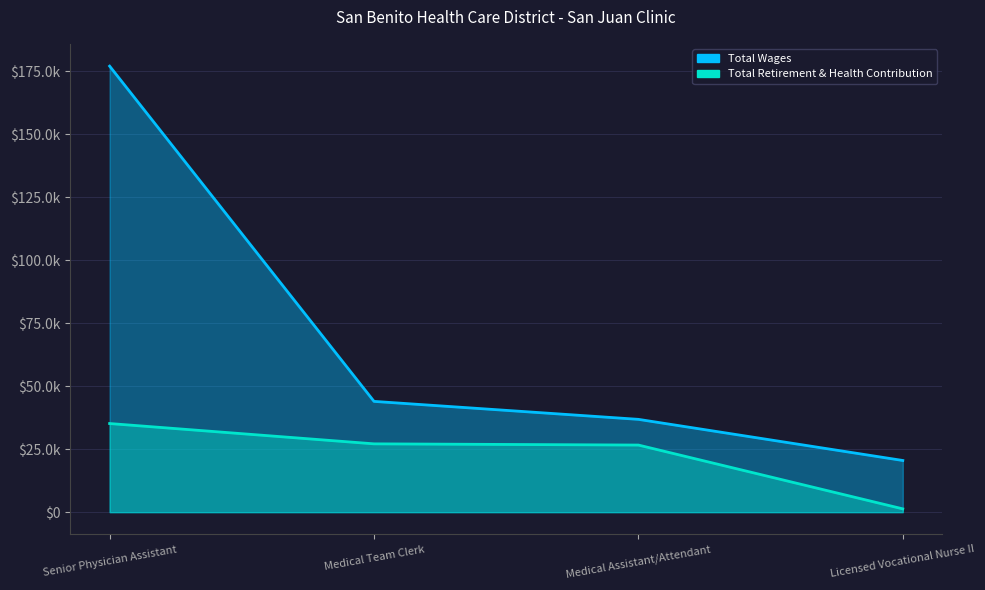

What is the value of the Total Retirement & Health Contribution point at the 4th from the left?

1303